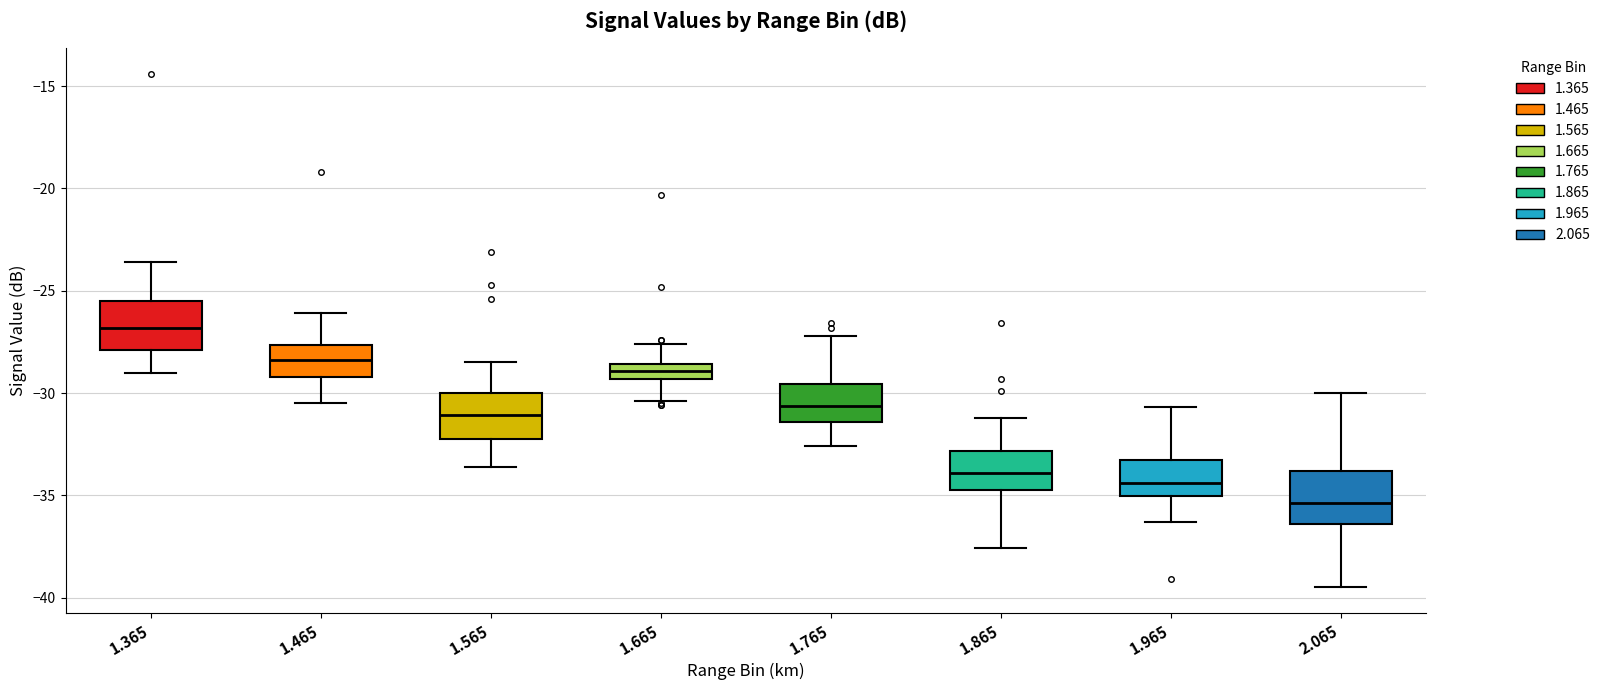

Where does the median line of the box at x = 2.065 sit on the y-axis? The values are not printed on the chart, so give them approximately, as read against the axis.

-35.5